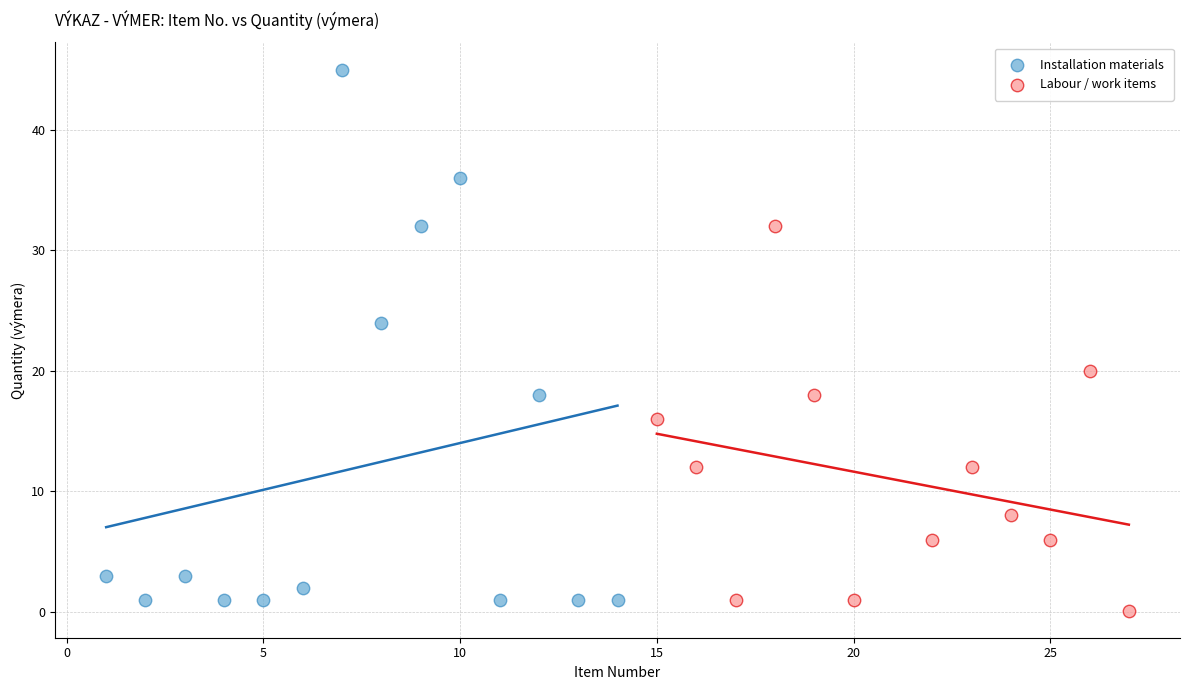

Which series contains the highest Y value?

Installation materials